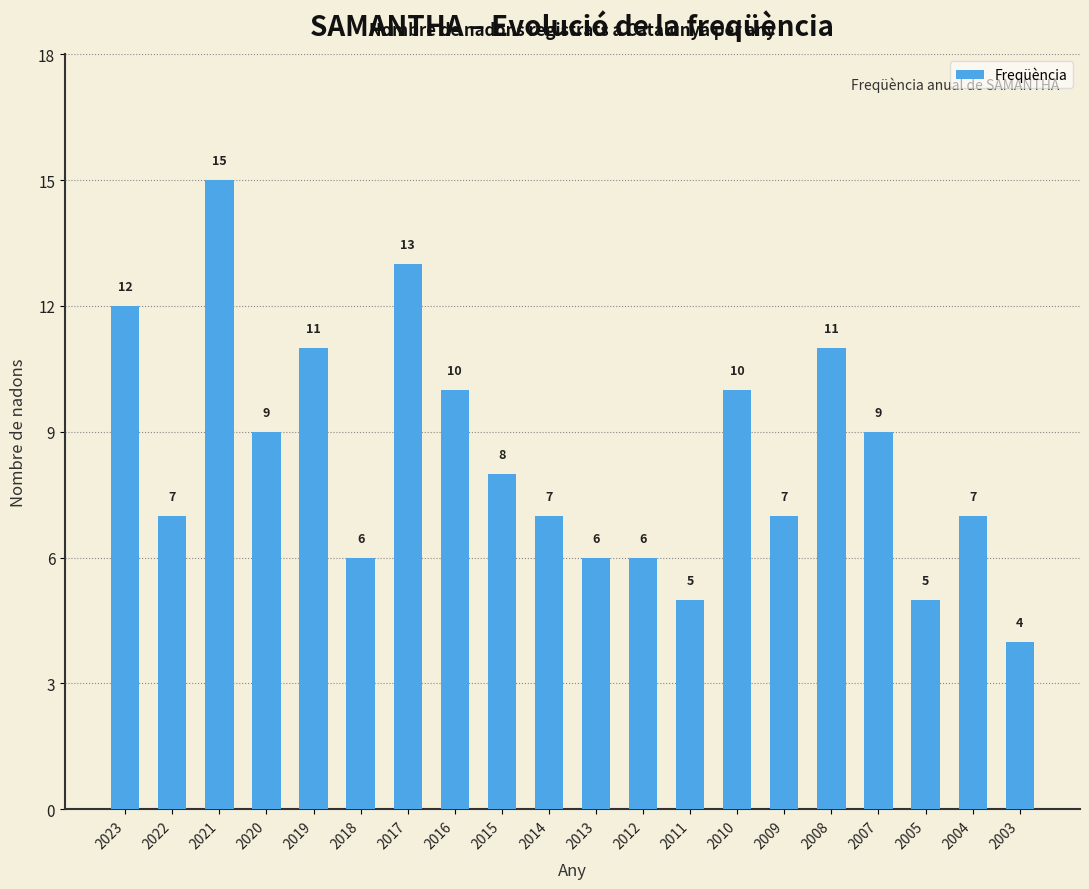

Approximately how many times larger is the value at 2023 compared to 2016?

1.2